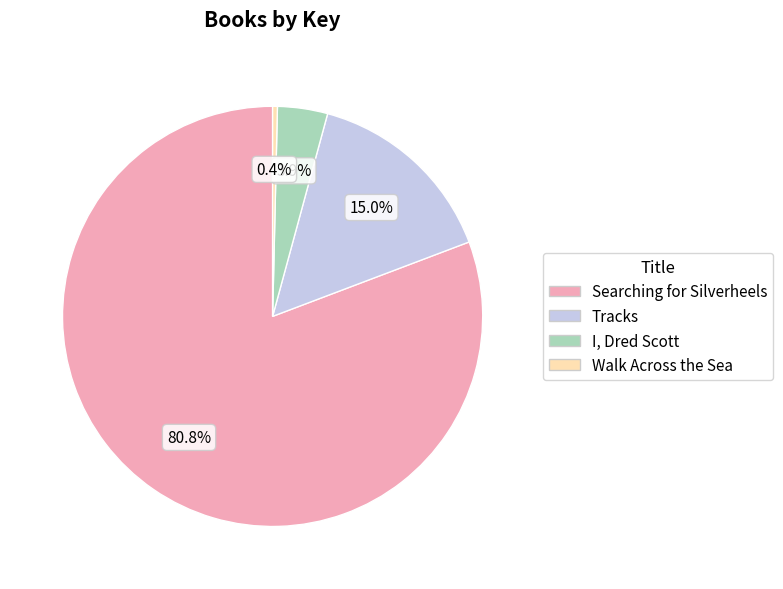

How many segments does this pie chart have?

4